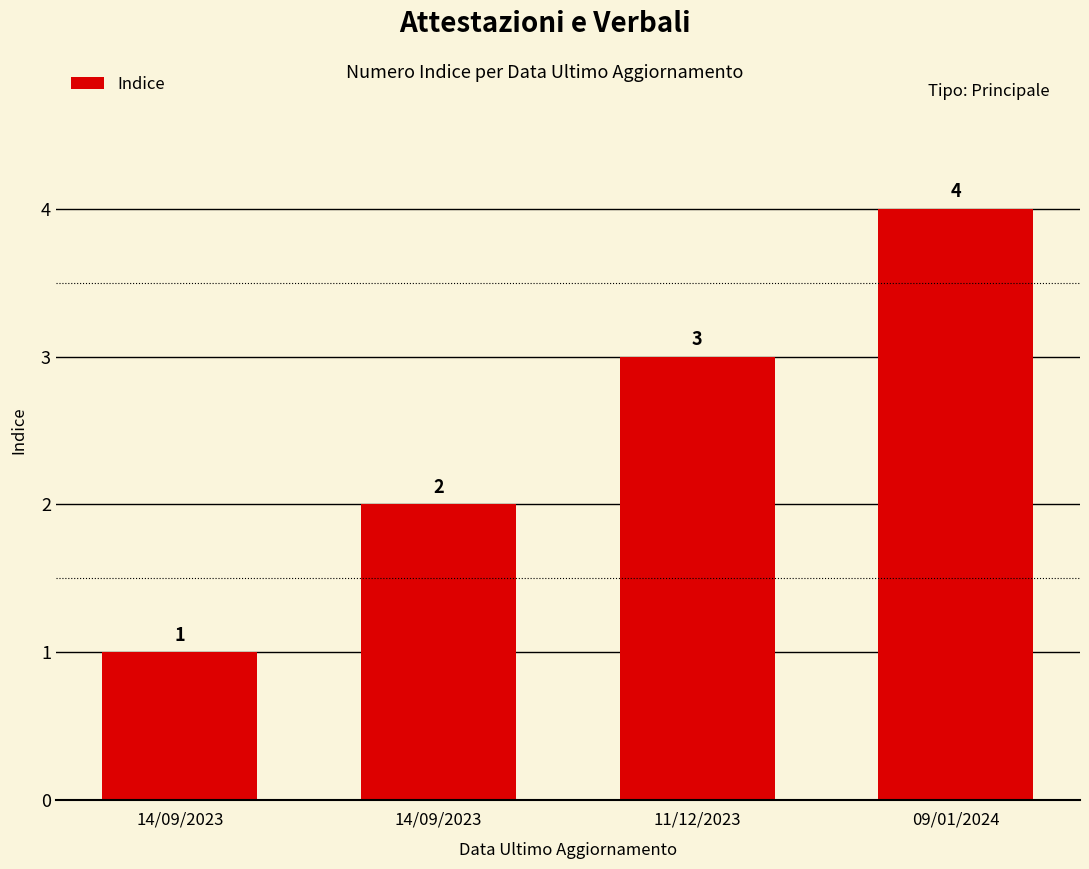

Count the number of categories in the chart.

4